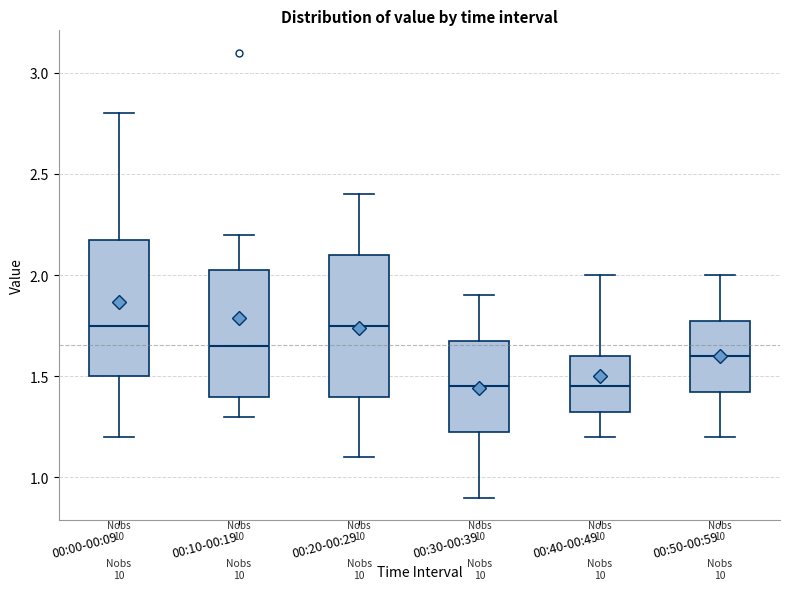

Reading left to right, transcribe this box plot: for each box, give where its median line is, the range the box spans, and where its two whiskers end, as read against the y-axis. The values are not printed on the chart, so give them approximately, as read against the axis.

00:00-00:09: median 1.75, box 1.50 to 2.20, whiskers 1.20 to 2.80
00:10-00:19: median 1.65, box 1.40 to 2.05, whiskers 1.30 to 2.20
00:20-00:29: median 1.75, box 1.40 to 2.10, whiskers 1.10 to 2.40
00:30-00:39: median 1.45, box 1.25 to 1.70, whiskers 0.90 to 1.90
00:40-00:49: median 1.45, box 1.35 to 1.60, whiskers 1.20 to 2.00
00:50-00:59: median 1.60, box 1.45 to 1.80, whiskers 1.20 to 2.00